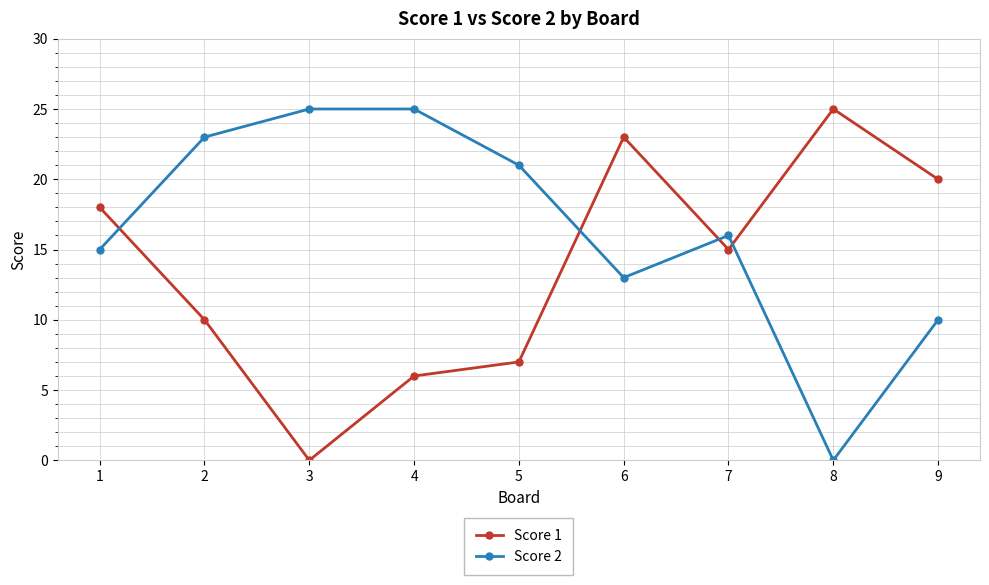

What is the total value across all series at 4?

31